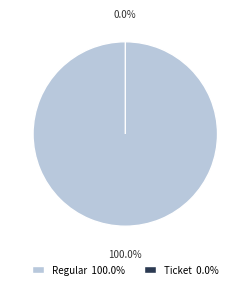

Which slice represents more than half of the pie?

Regular